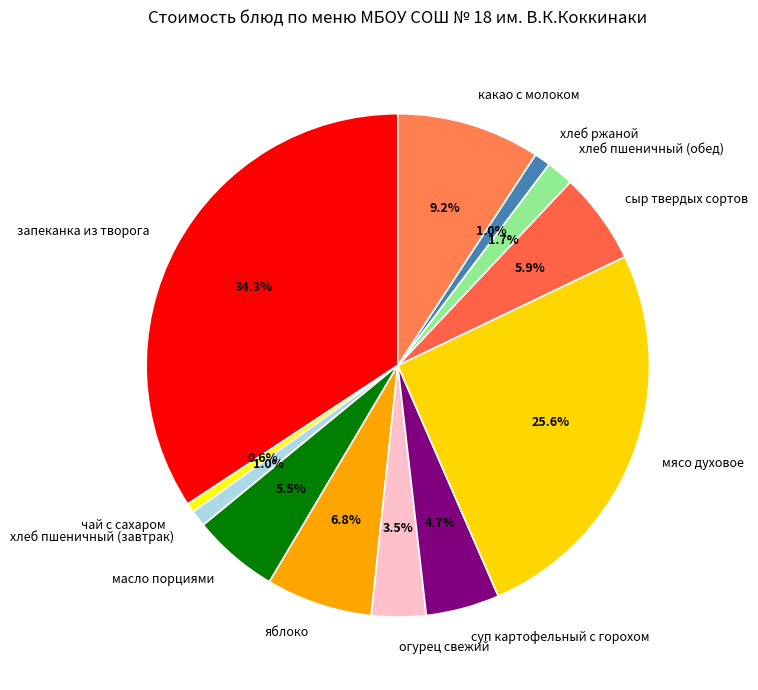

How much of the chart is everything except чай с сахаром?

99.4%